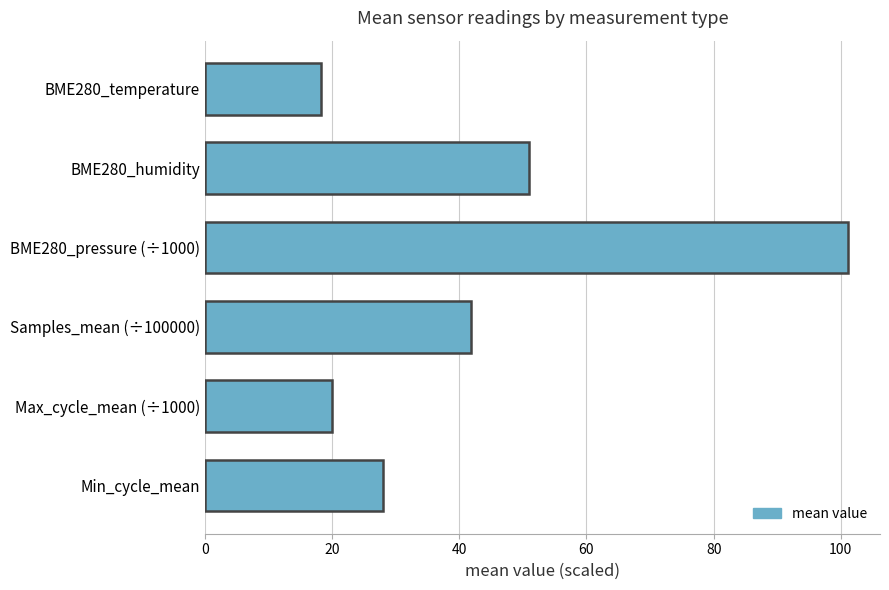

Rank the categories by value from highest to lowest.

BME280_pressure (÷1000), BME280_humidity, Samples_mean (÷100000), Min_cycle_mean, Max_cycle_mean (÷1000), BME280_temperature